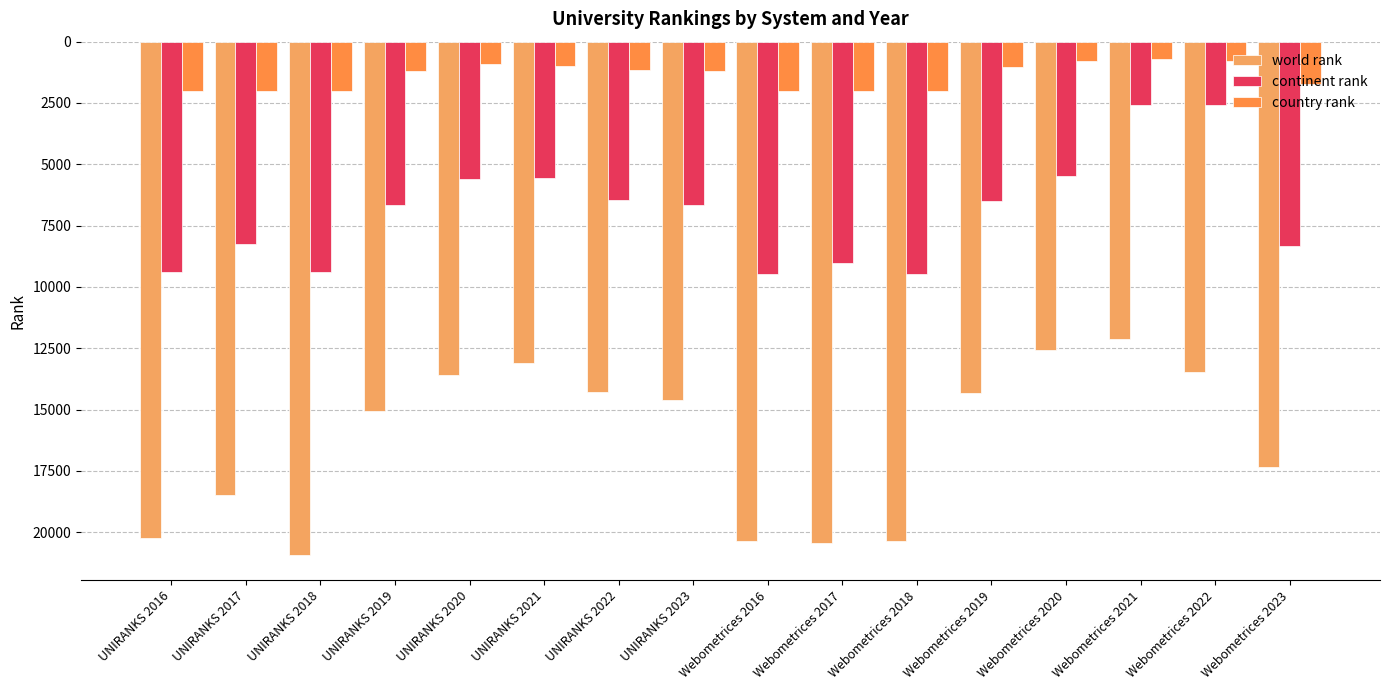

What is the maximum value shown in the chart?

20912